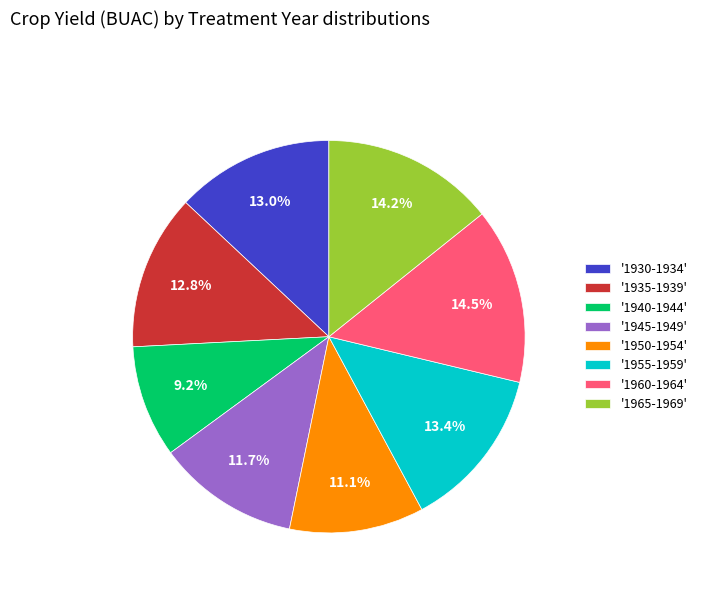

Is there a majority slice in this chart?

No